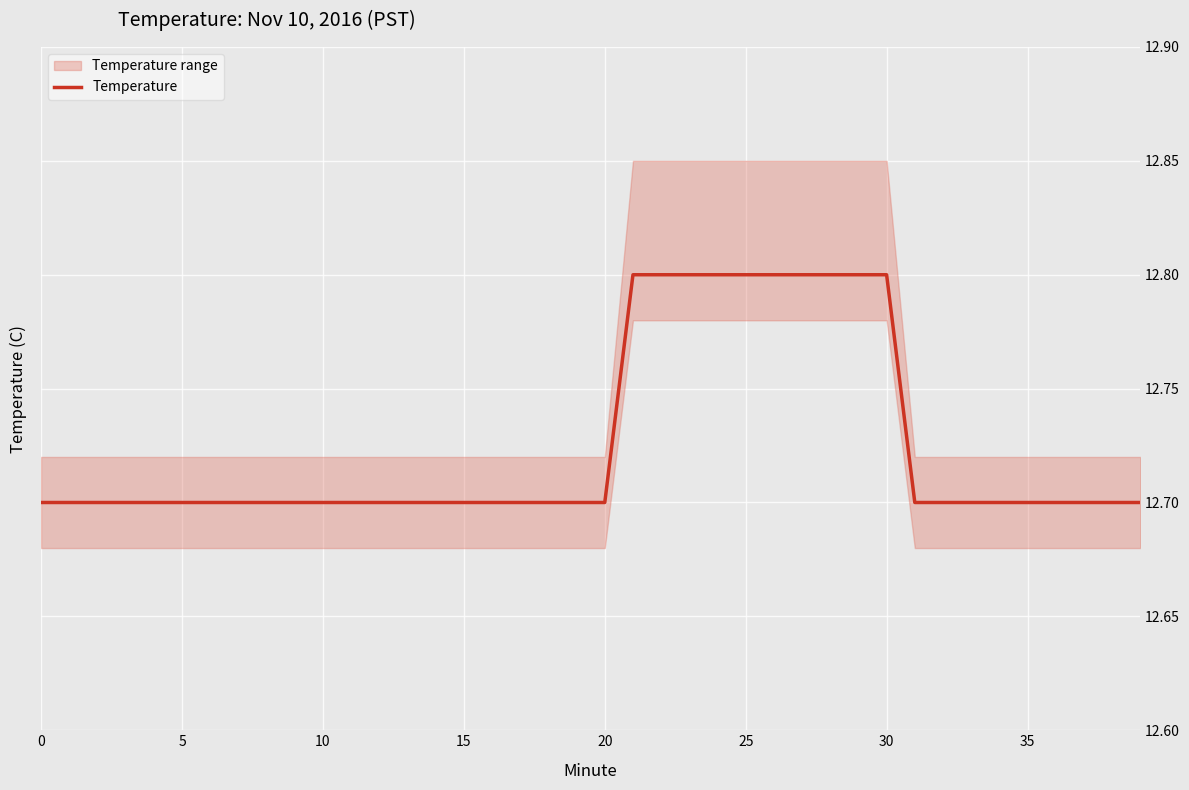

Reading left to right, extract all data points from this chart.

12.7	12.7	12.7	12.7	12.7	12.7	12.7	12.7	12.7	12.7	12.7	12.7	12.7	12.7	12.7	12.7	12.7	12.7	12.7	12.7	12.7	12.8	12.8	12.8	12.8	12.8	12.8	12.8	12.8	12.8	12.8	12.7	12.7	12.7	12.7	12.7	12.7	12.7	12.7	12.7